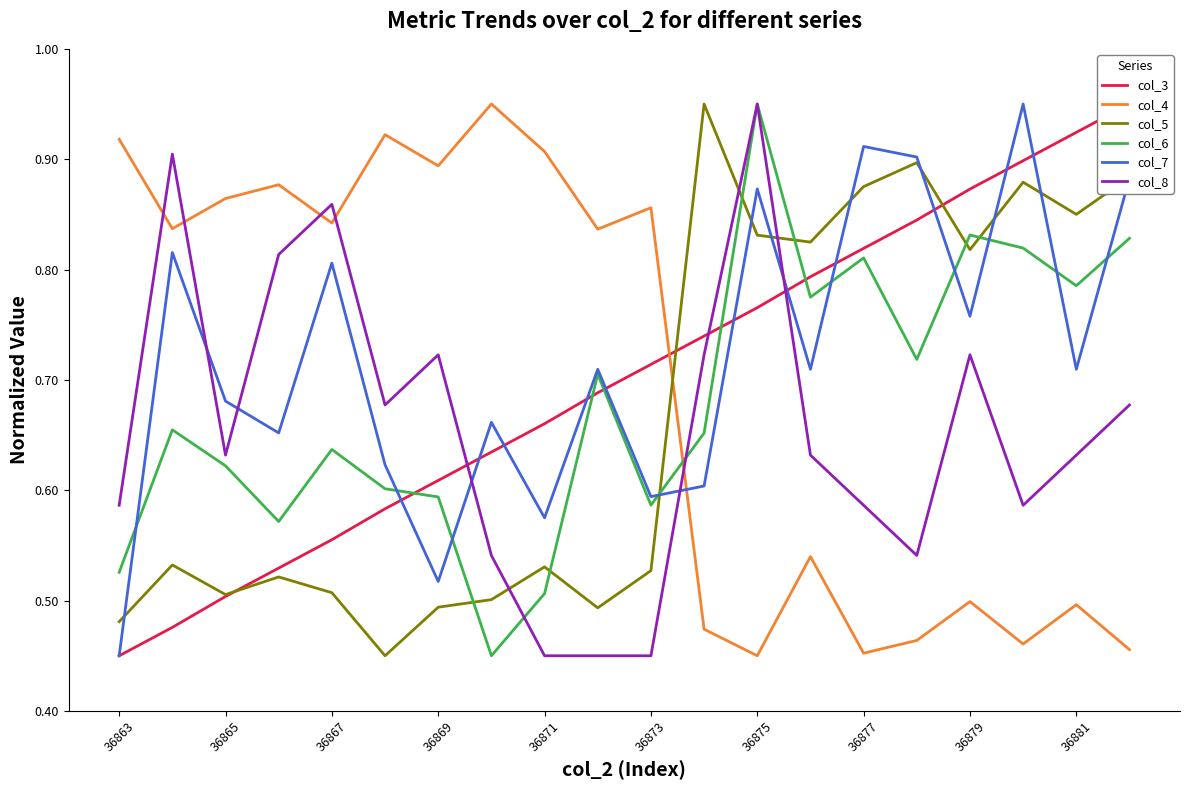

What is the spread (max minus min) of values at 19?

0.5